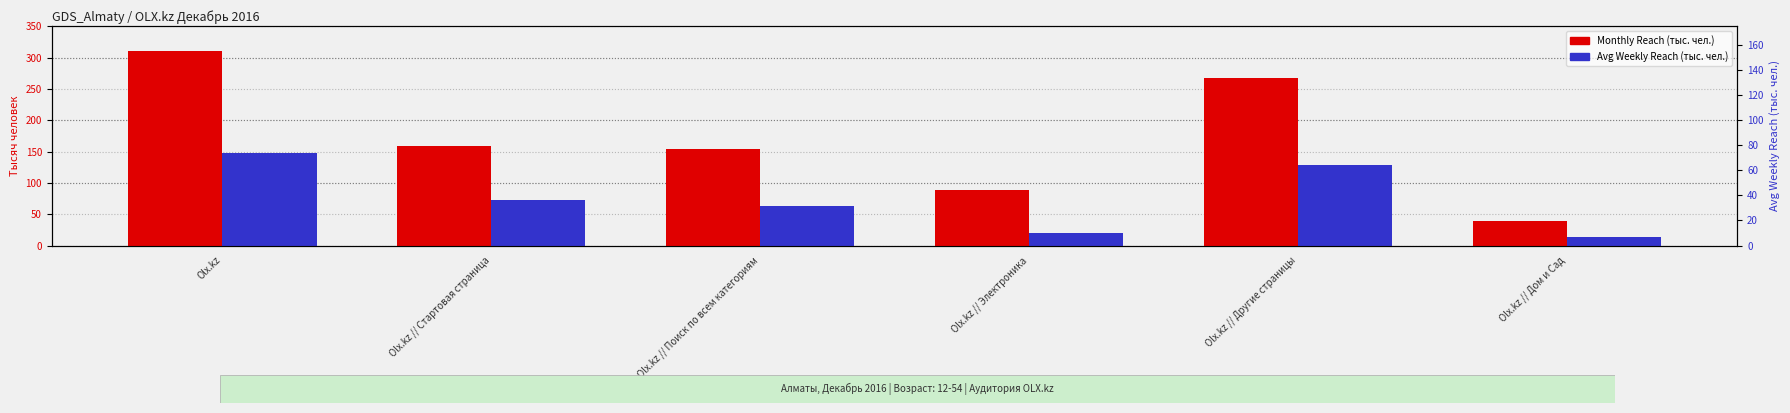

Which category has the lowest value in the Avg Weekly Reach (тыс. чел.) series?

Olx.kz // Дом и Сад